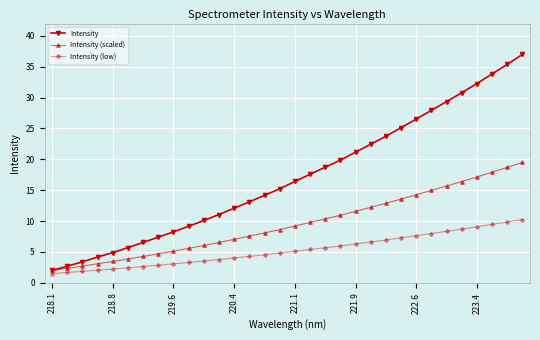

What is the minimum value for Intensity (low)?

1.5